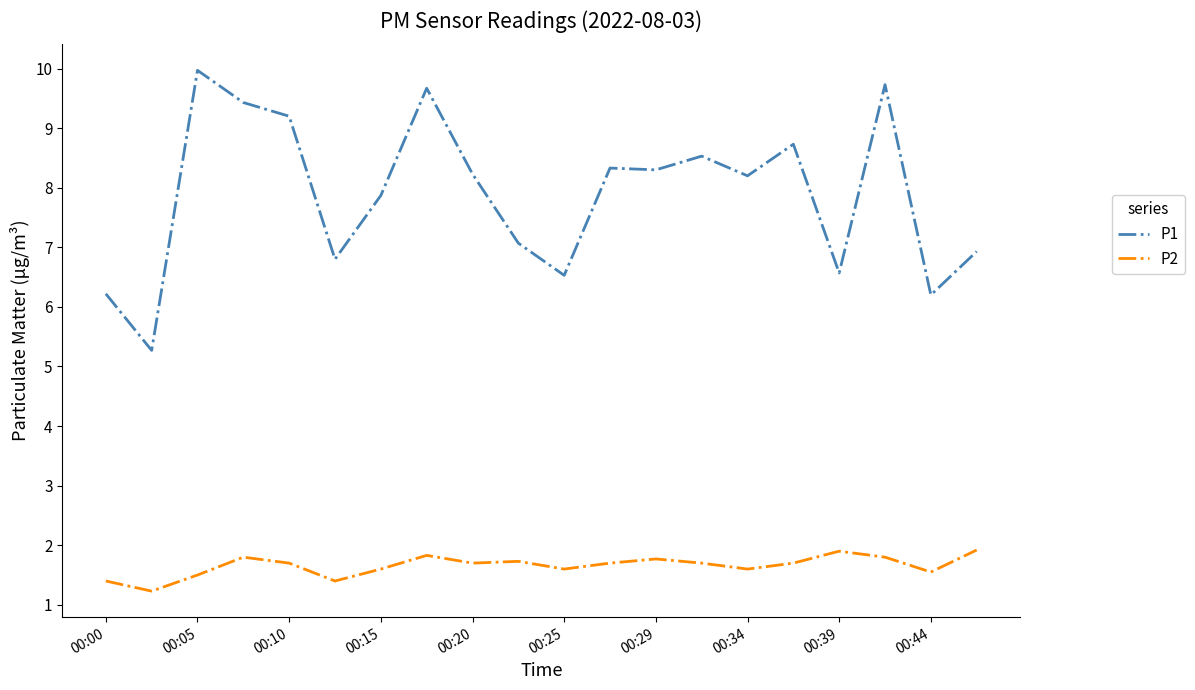

Rank the series by their average value, from lowest to highest.

P2, P1